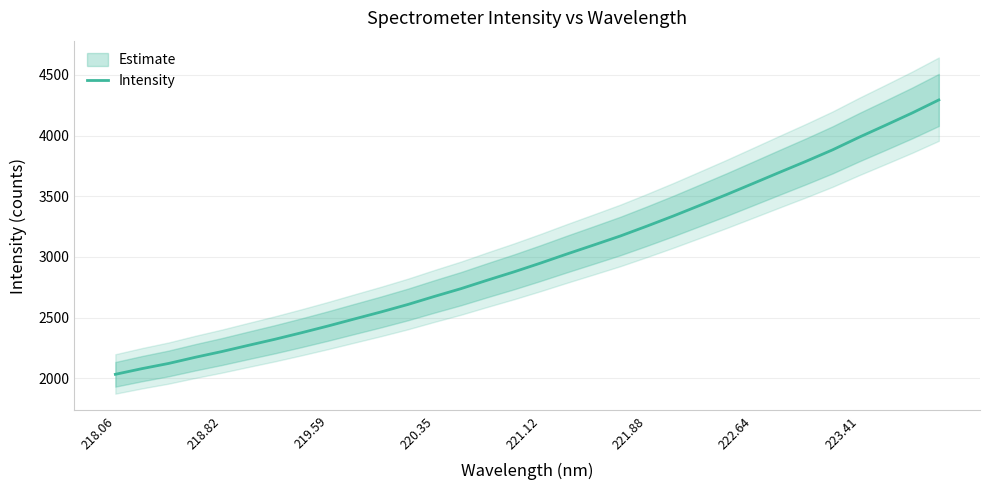

What is the maximum value for Intensity?

4293.5